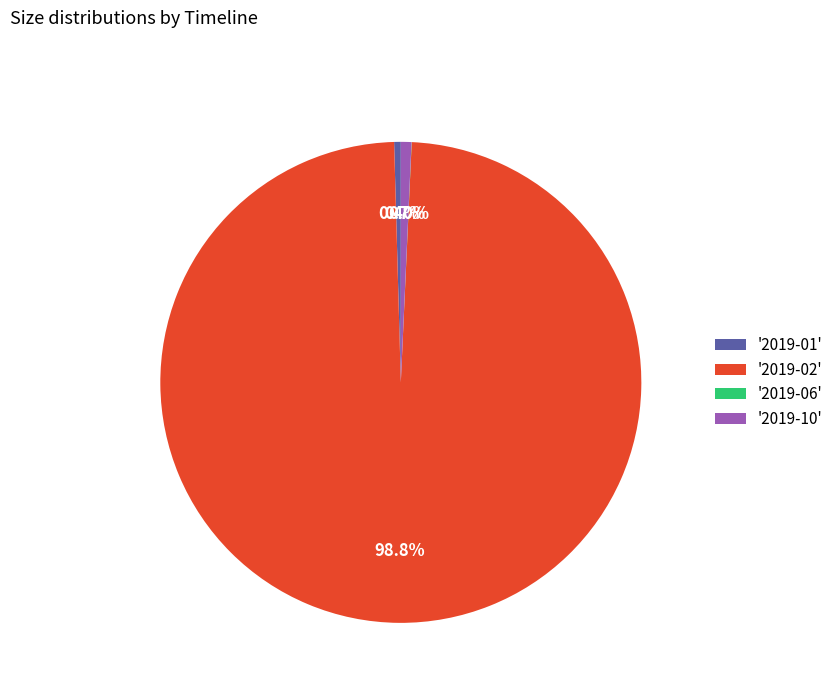

What is the largest slice in the pie chart?

'2019-02'